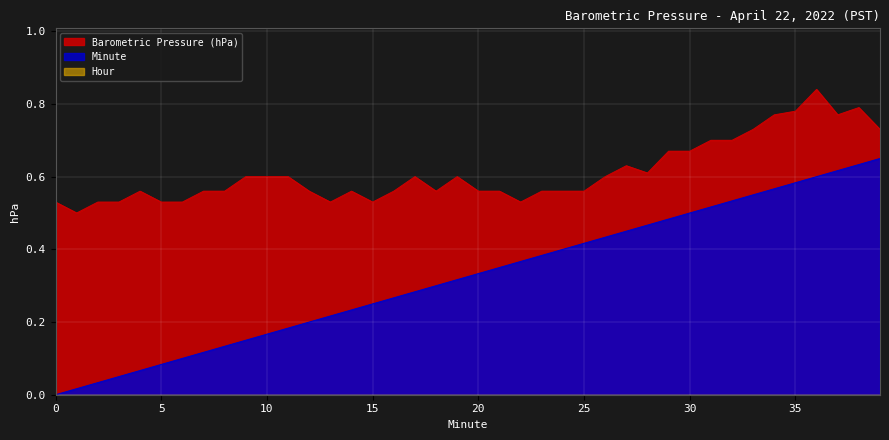

True or false: Minute and Barometric Pressure (hPa) cross at least once.

False